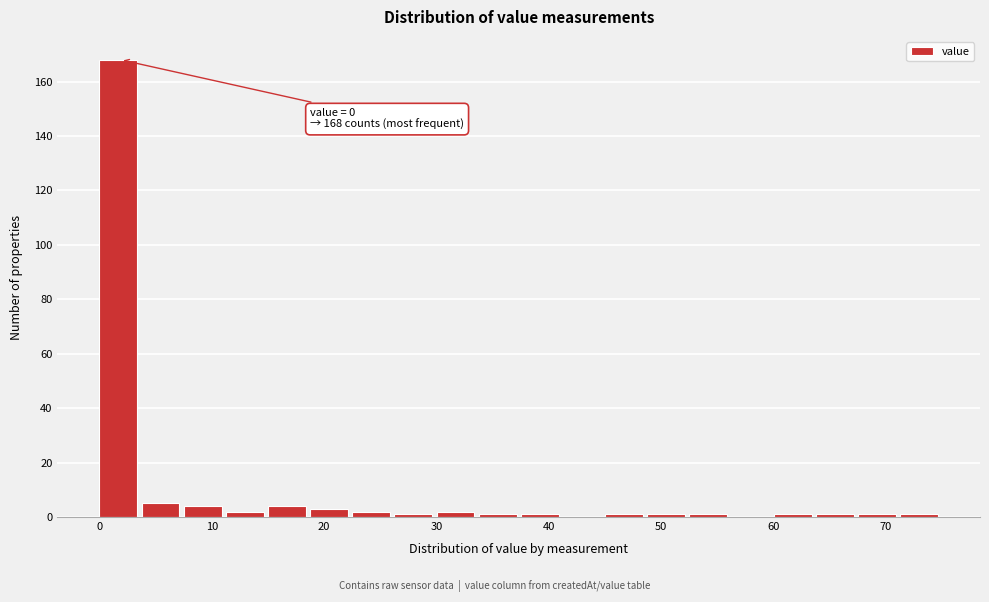

Around what value on the x-axis is the tallest bar? Give the approximate position of its centre, as read against the axis.

2